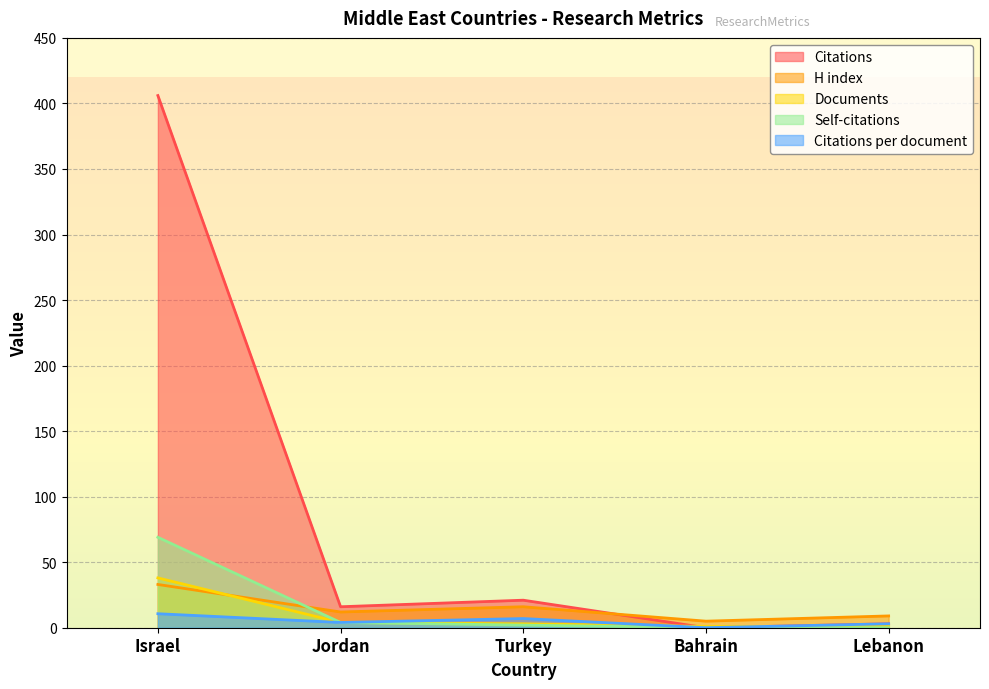

True or false: Documents has a value of 38.0 at Israel.

True